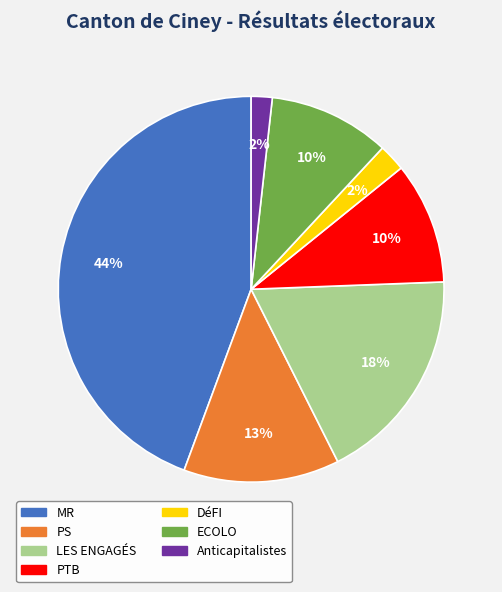

Which category has the biggest portion of the pie?

MR